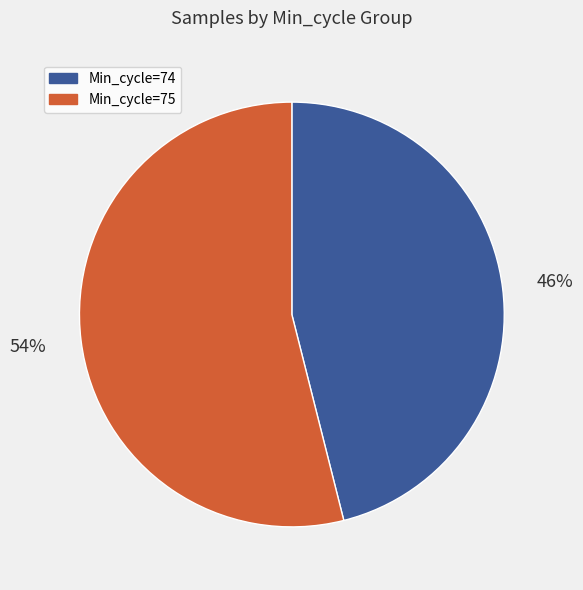

To the nearest percent, what is the difference between the largest and smallest slice percentages?

8%